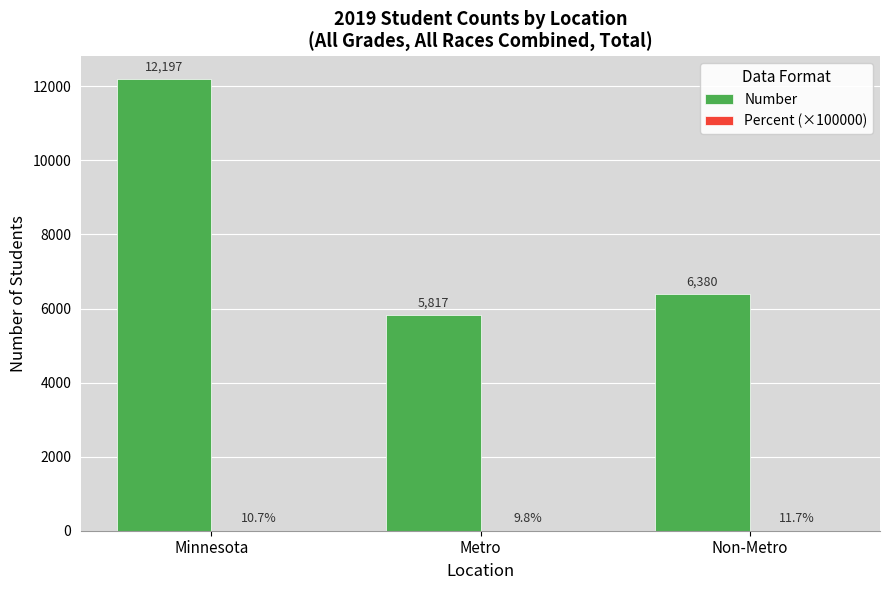

Between Metro and Non-Metro, which series saw the biggest shift?

Number